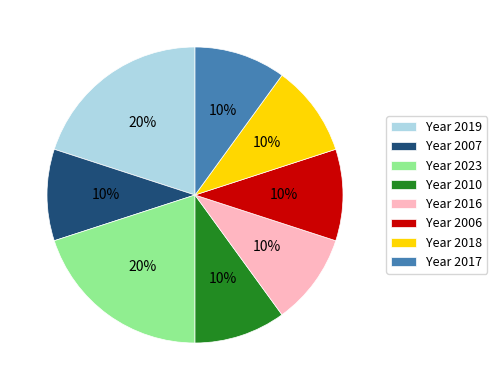

Between Year 2016 and Year 2019, which is larger?

Year 2019